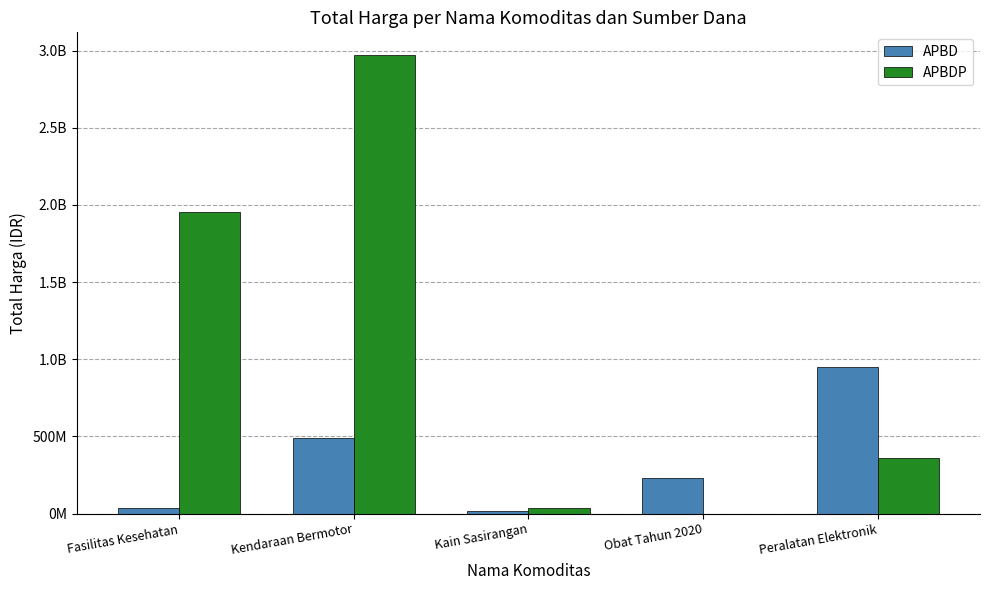

What is the total value across all series at Obat Tahun 2020?

228410510